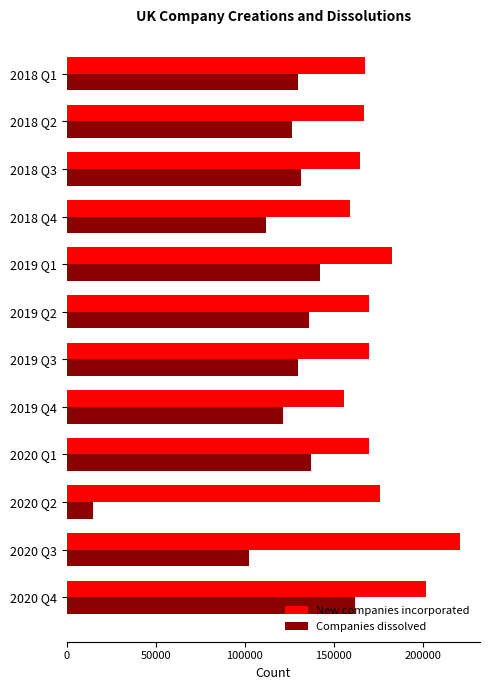

Is the value of Companies dissolved at 2018 Q3 greater than the value of New companies incorporated at 2018 Q4?

No